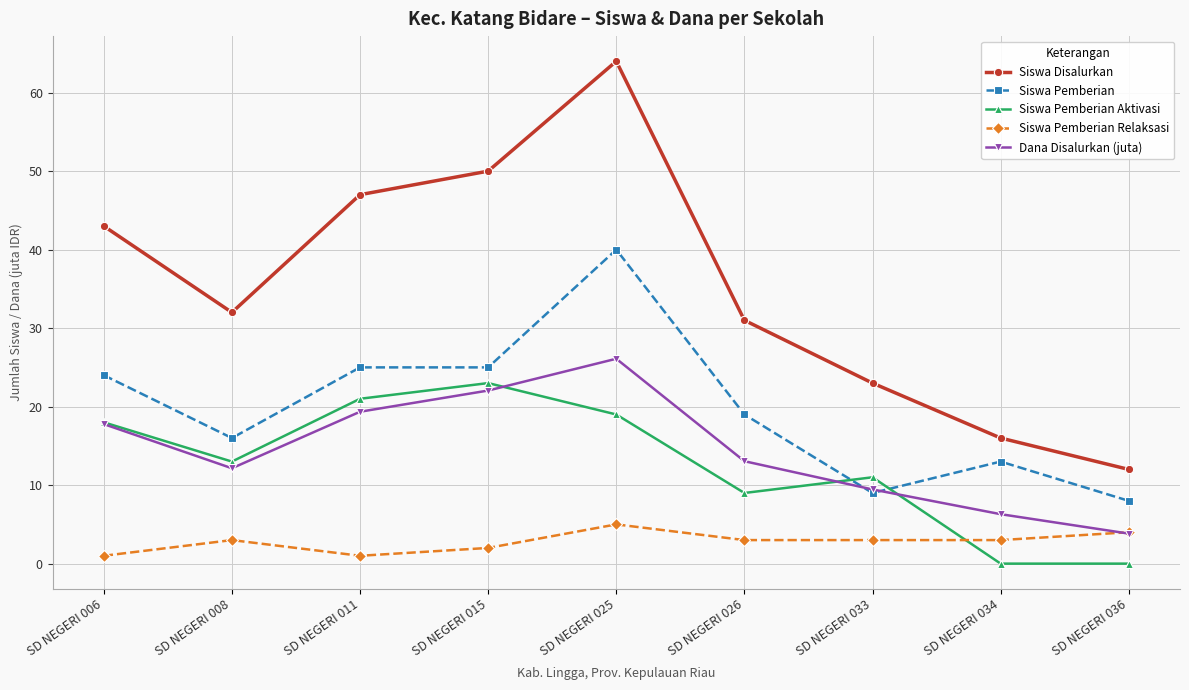

What is the minimum value for Dana Disalurkan (juta)?

3.8